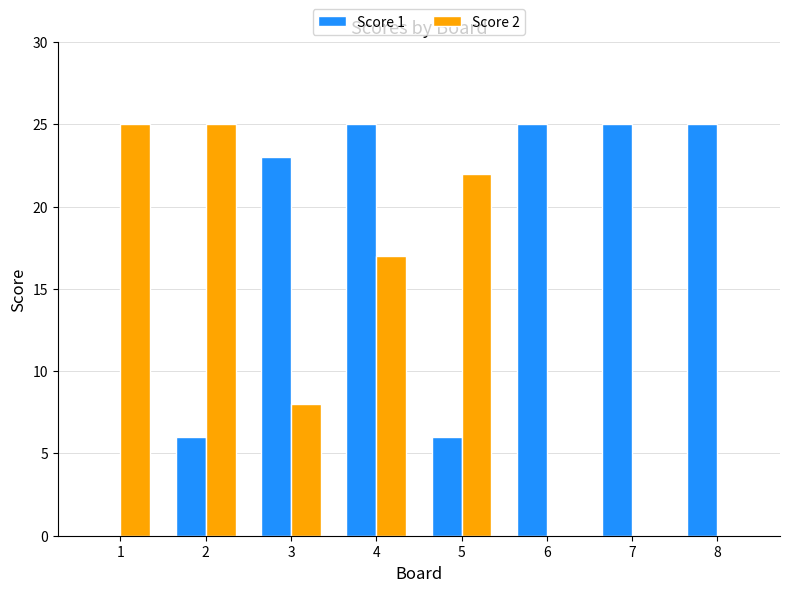

Is it true that Score 1 equals 30 at 3?

False